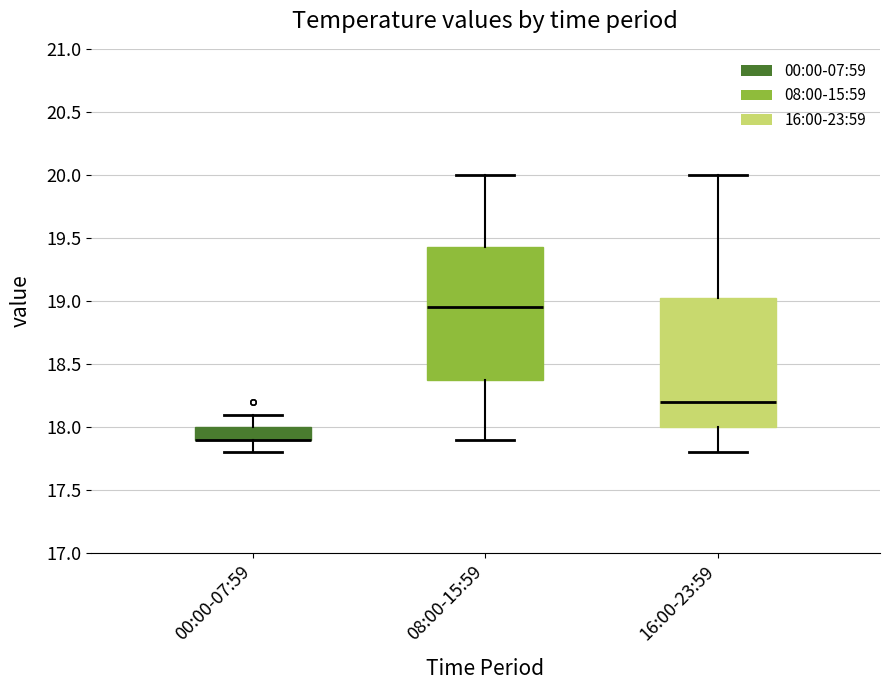

Reading left to right, read every box against the y-axis: the position of its median line, the range the box covers, and the ends of its whiskers. The values are not printed on the chart, so give them approximately, as read against the axis.

00:00-07:59: median 17.90 (drawn on the box's lower edge), box 17.90 to 18.00, whiskers 17.80 to 18.10
08:00-15:59: median 18.95, box 18.40 to 19.45, whiskers 17.90 to 20.00
16:00-23:59: median 18.20, box 18.00 to 19.05, whiskers 17.80 to 20.00